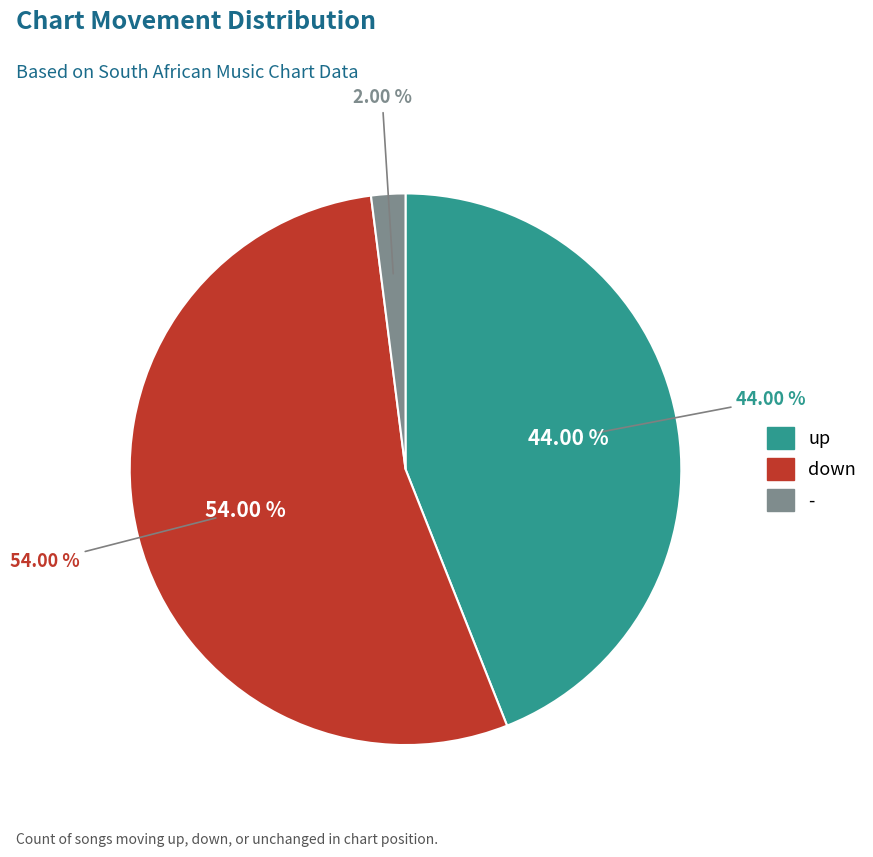

Does any single category account for the majority?

Yes